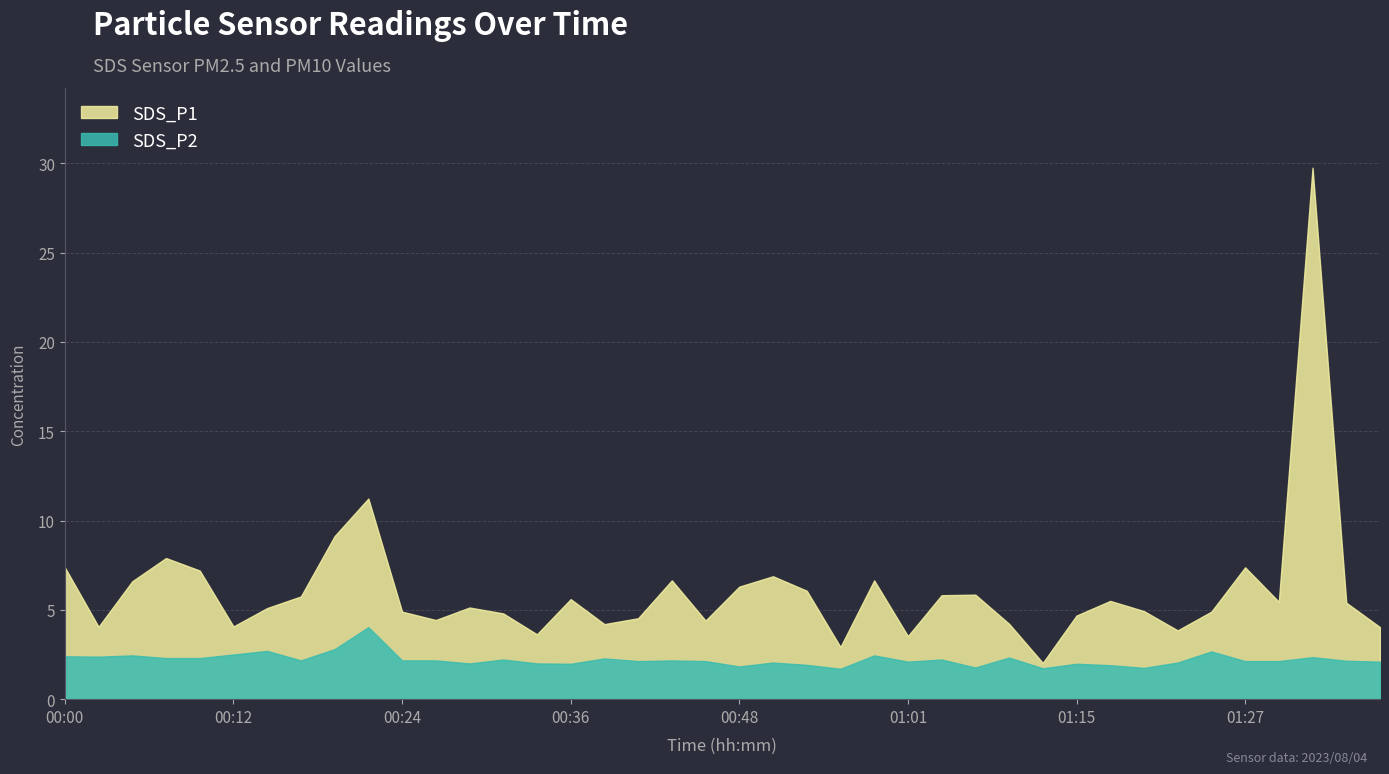

True or false: SDS_P2 and SDS_P1 intersect in this chart.

False